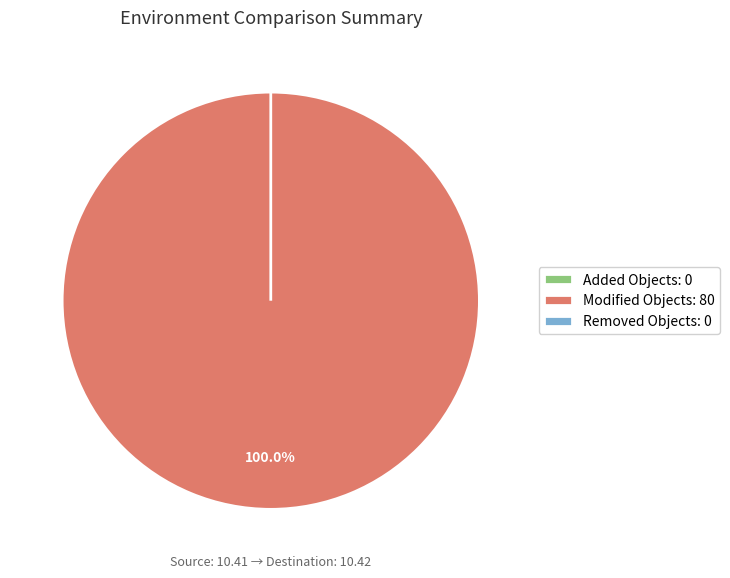

What is the majority slice?

Modified Objects